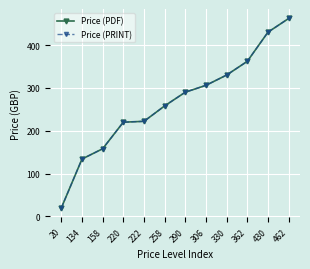

True or false: Price (PRINT) has more than 0 points higher than both neighbors.

False